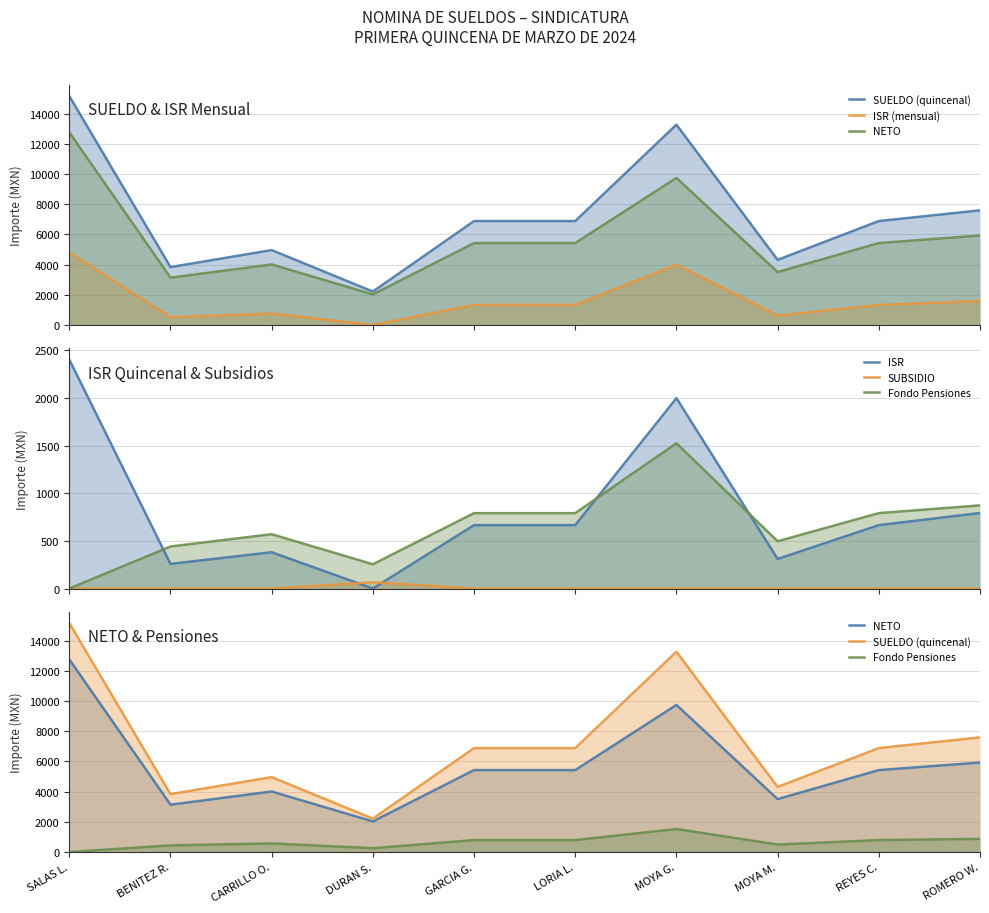

Reading left to right, what are all the values shown in this chart?

SUELDO (quincenal): 15156.5	3835.0	4959.3	2213.8	6881.2	6881.2	13261.6	4312.7	6881.2	7590.2
ISR (mensual): 4806.9	517.4	762.0	0.0	1331.0	1331.0	3997.3	621.3	1331.0	1585.1
NETO: 12753.1	3135.3	4007.9	2025.5	5424.4	5424.4	9737.8	3506.1	5424.4	5924.7
ISR: 2403.4	258.7	381.0	0.0	665.5	665.5	1998.7	310.7	665.5	792.5
SUBSIDIO: 0.0	0.0	0.0	66.3	0.0	0.0	0.0	0.0	0.0	0.0
Fondo Pensiones: 0.0	441.0	570.3	254.6	791.3	791.3	1525.1	496.0	791.3	872.9